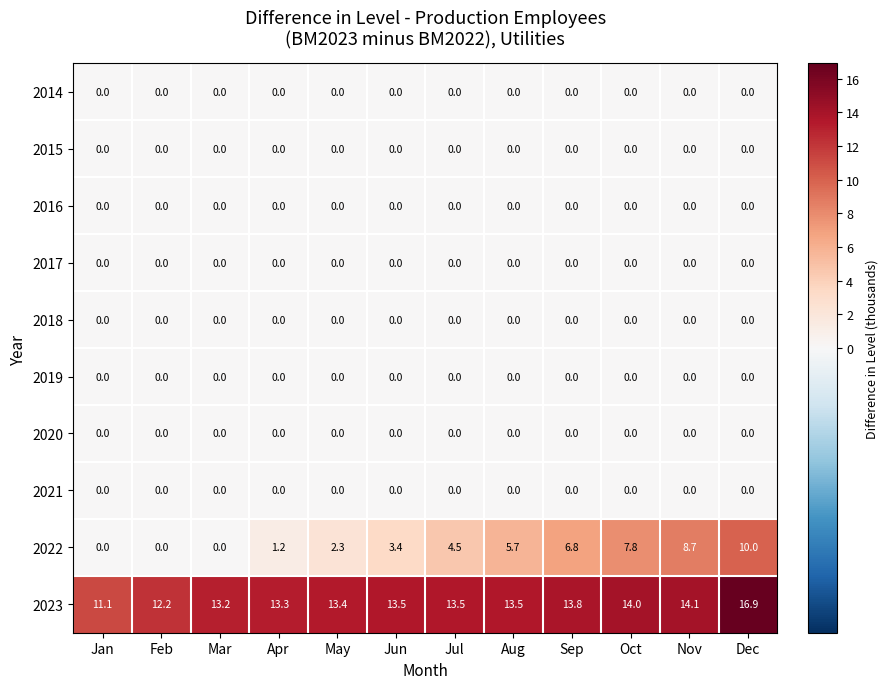

What is the total value across all series at Feb?

12.2